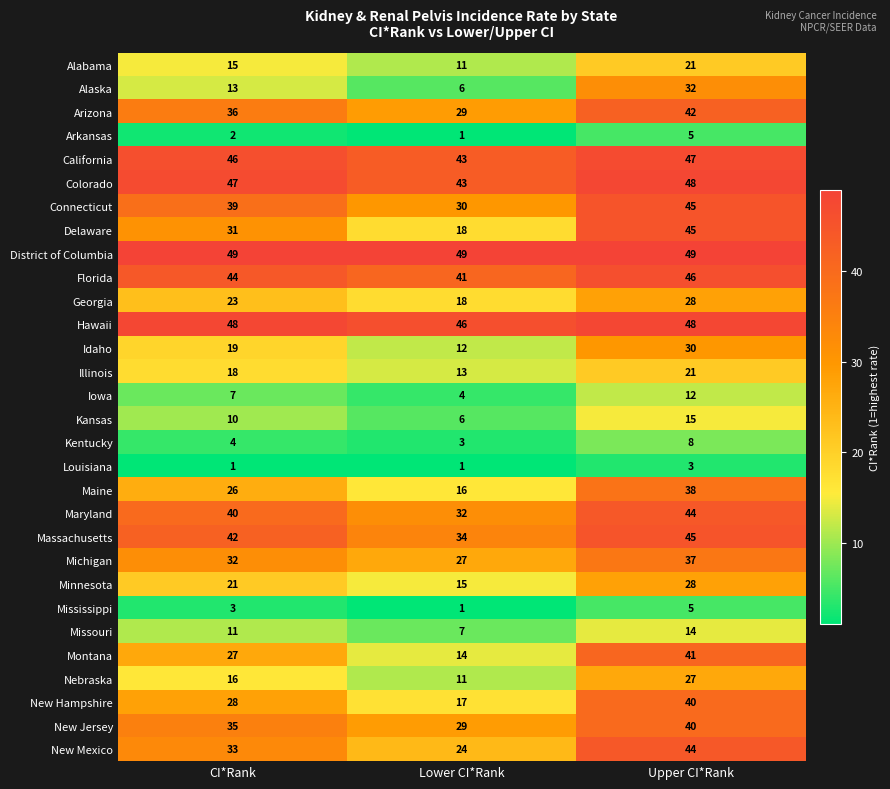

Count the Florida values in the range 41 to 46.

3